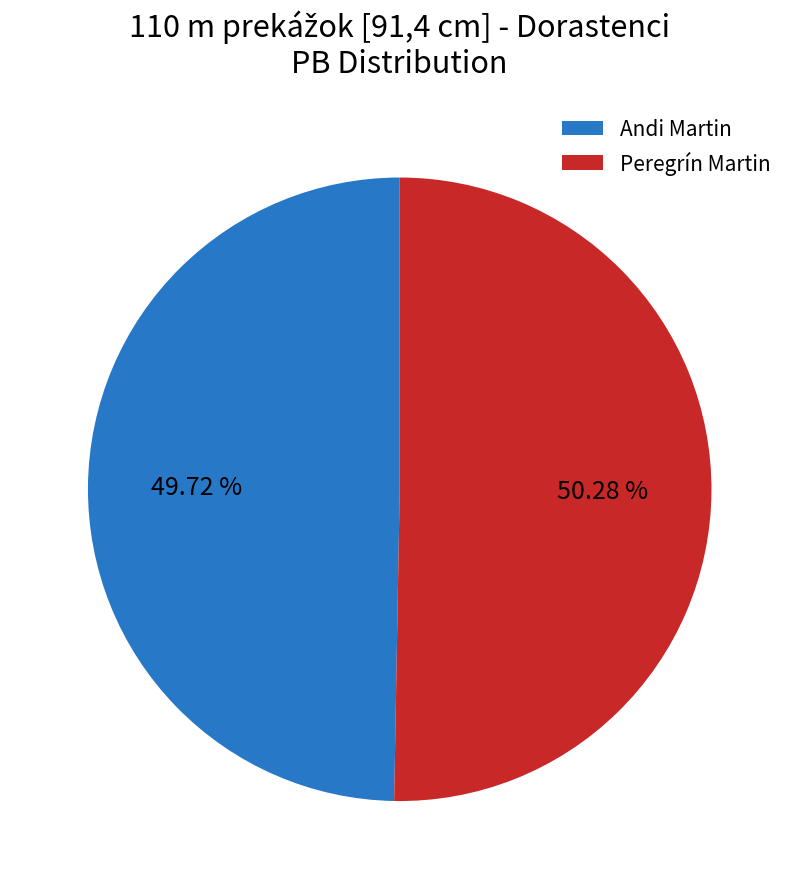

To the nearest percent, what is the difference between the largest and smallest slice percentages?

1%